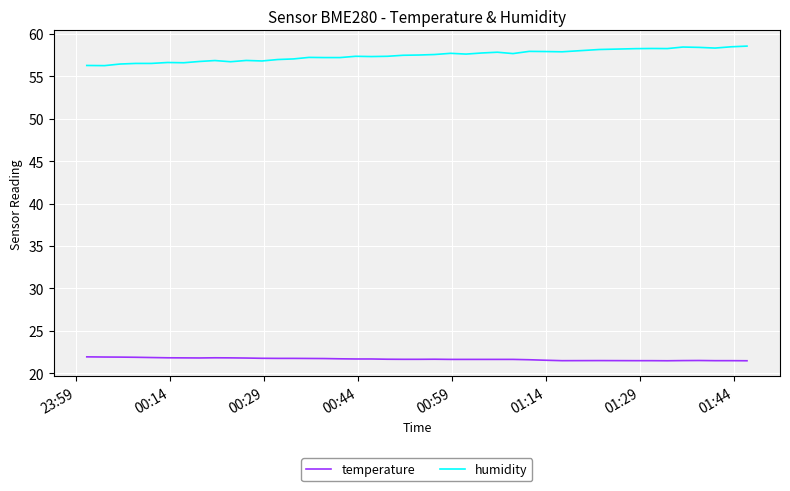

What is the highest value of the humidity series?

58.5